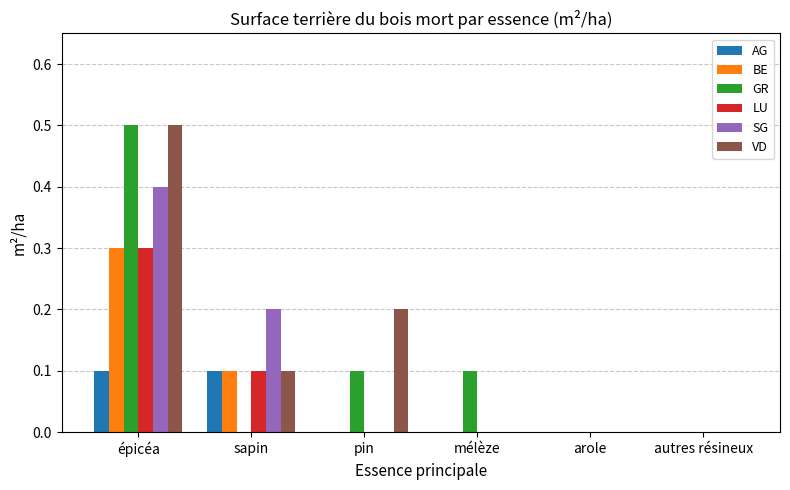

At which label does SG reach its peak?

épicéa